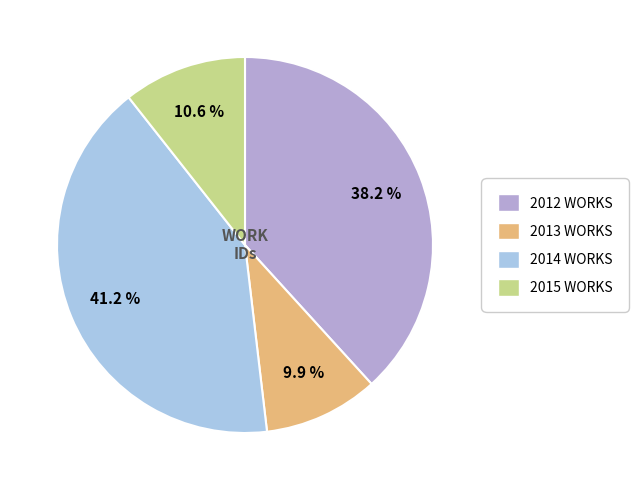

Which slice is the largest?

2014 WORKS